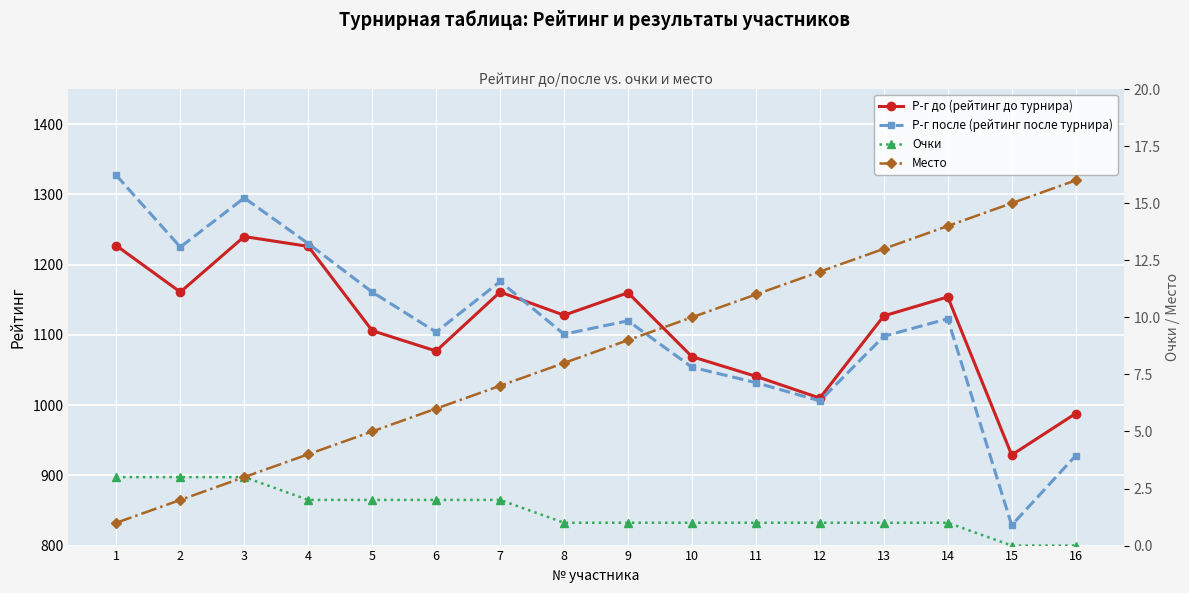

At how many categories does at least one series exceed 988?

14